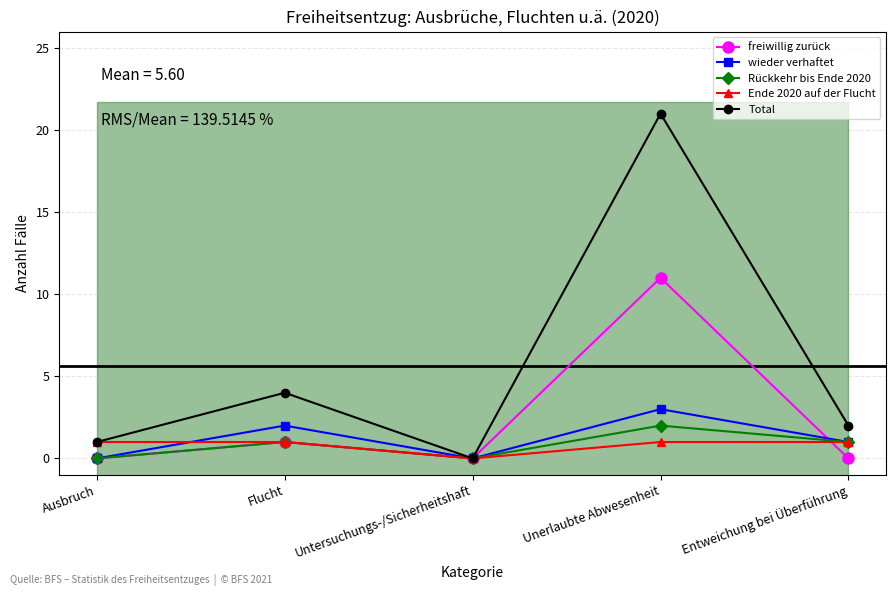

What is the value of the wieder verhaftet point at the 5th from the left?

1